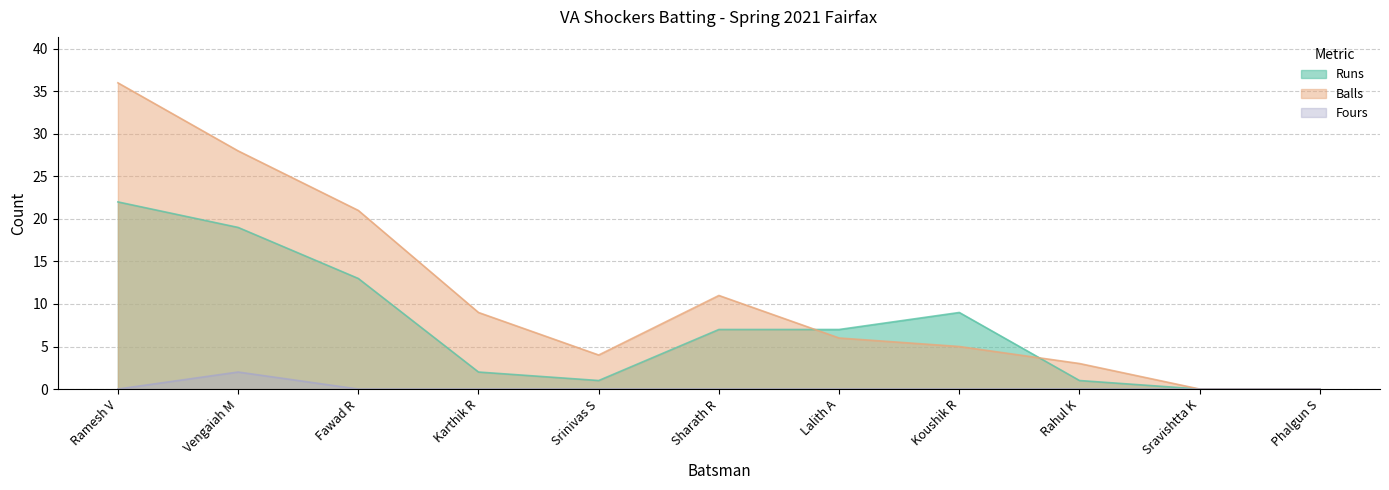

What is the greatest value displayed?

36